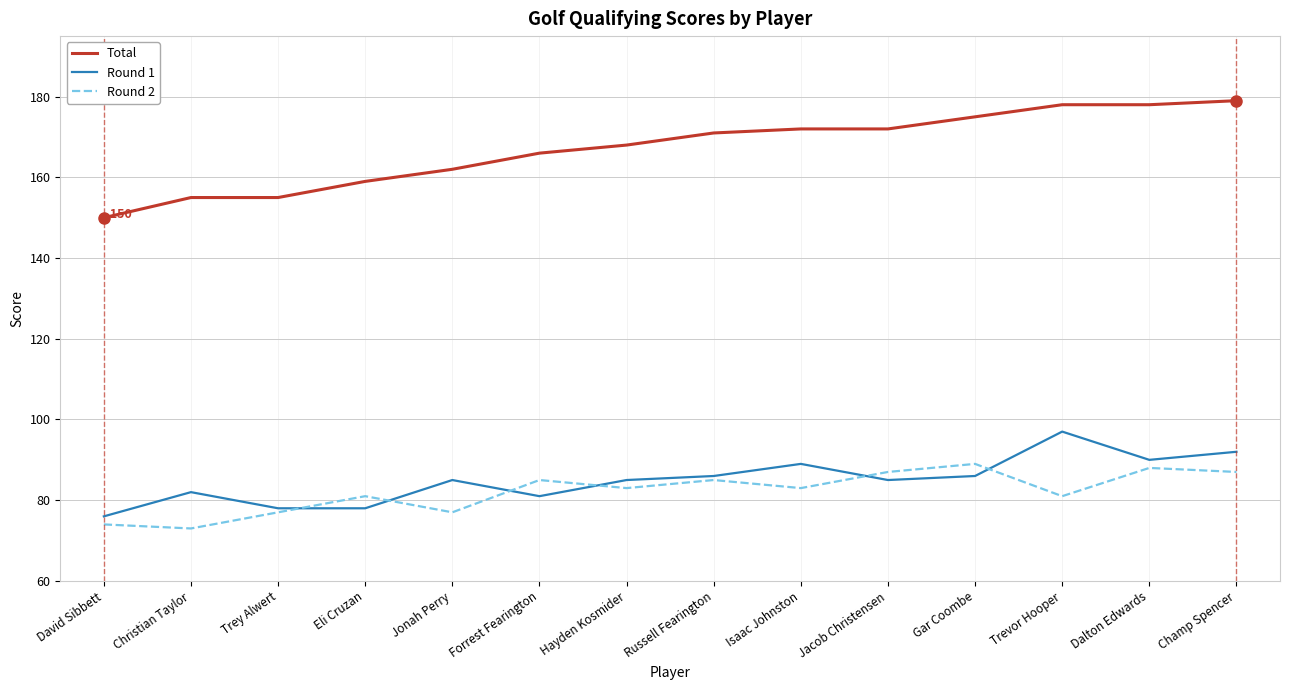

Reading left to right, what are all the values shown in this chart?

Total: David Sibbett=150	Christian Taylor=155	Trey Alwert=155	Eli Cruzan=159	Jonah Perry=162	Forrest Fearington=166	Hayden Kosmider=168	Russell Fearington=171	Isaac Johnston=172	Jacob Christensen=172	Gar Coombe=175	Trevor Hooper=178	Dalton Edwards=178	Champ Spencer=179
Round 1: David Sibbett=76	Christian Taylor=82	Trey Alwert=78	Eli Cruzan=78	Jonah Perry=85	Forrest Fearington=81	Hayden Kosmider=85	Russell Fearington=86	Isaac Johnston=89	Jacob Christensen=85	Gar Coombe=86	Trevor Hooper=97	Dalton Edwards=90	Champ Spencer=92
Round 2: David Sibbett=74	Christian Taylor=73	Trey Alwert=77	Eli Cruzan=81	Jonah Perry=77	Forrest Fearington=85	Hayden Kosmider=83	Russell Fearington=85	Isaac Johnston=83	Jacob Christensen=87	Gar Coombe=89	Trevor Hooper=81	Dalton Edwards=88	Champ Spencer=87